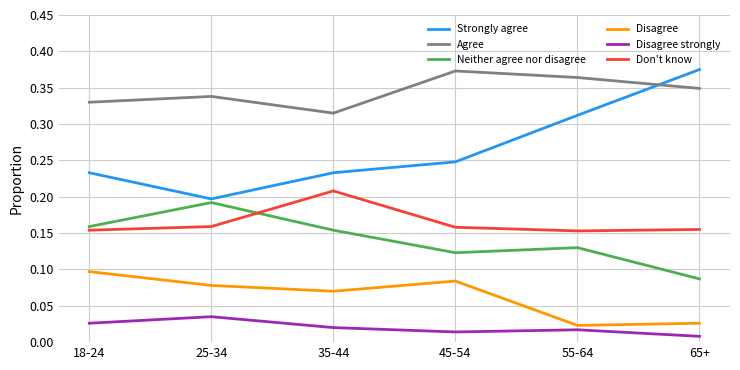

Rank the series at 45-54 from lowest to highest value.

Disagree strongly, Disagree, Neither agree nor disagree, Don't know, Strongly agree, Agree